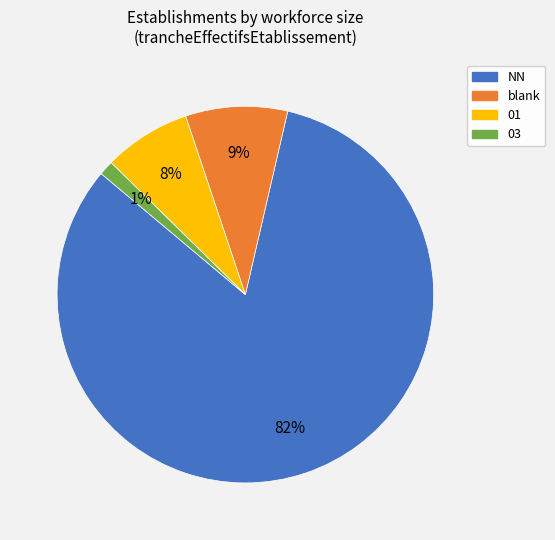

True or false: 03 accounts for 11% of the total.

False